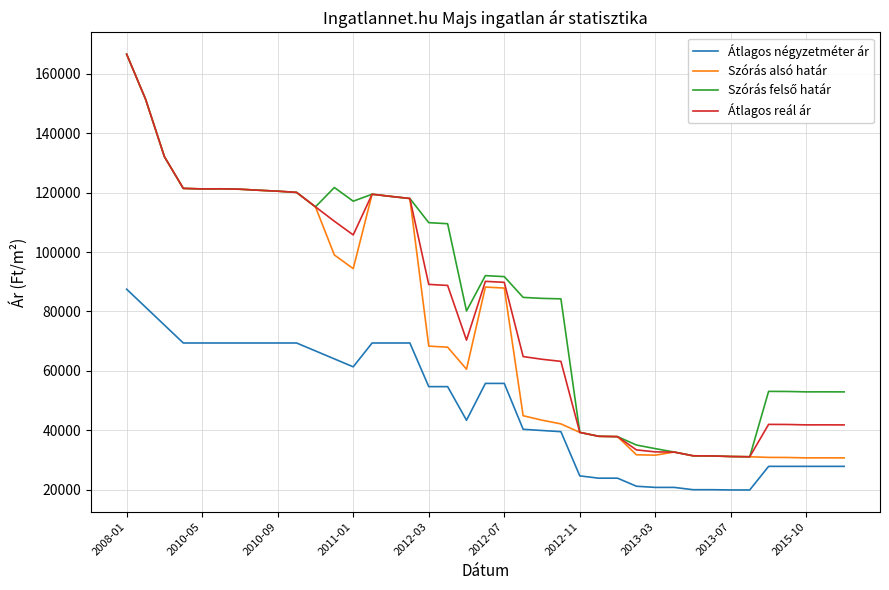

At how many categories does at least one series exceed 129912?

3